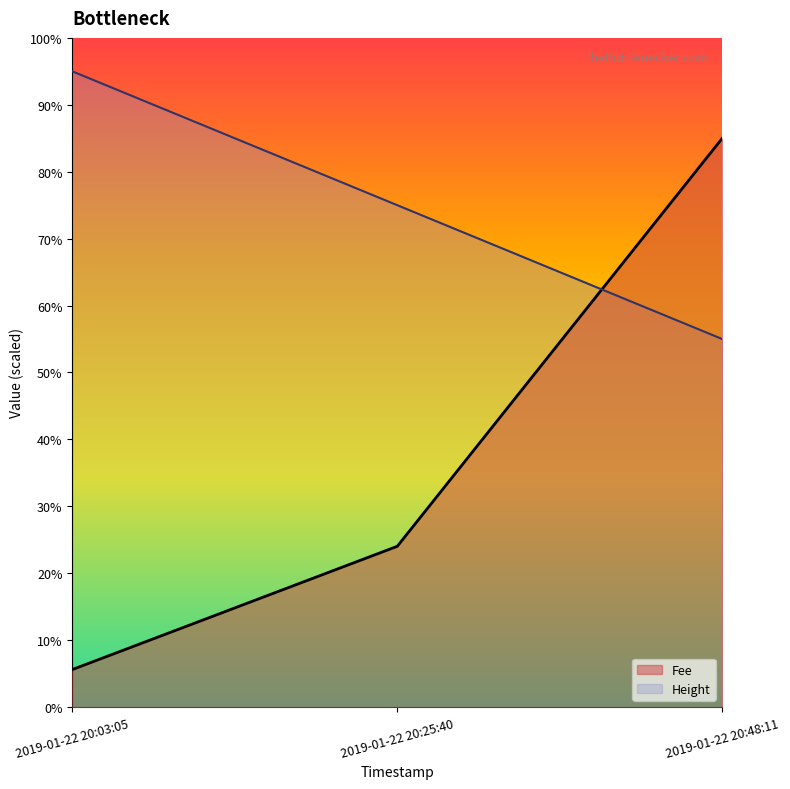

What is the difference between the Fee values at 2019-01-22 20:48:11 and 2019-01-22 20:25:40?

61.0